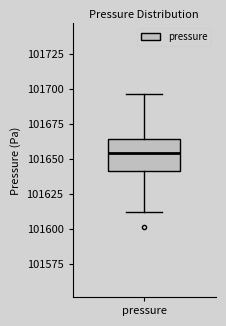

Where does the median line of the box for pressure sit on the y-axis? The values are not printed on the chart, so give them approximately, as read against the axis.

101655